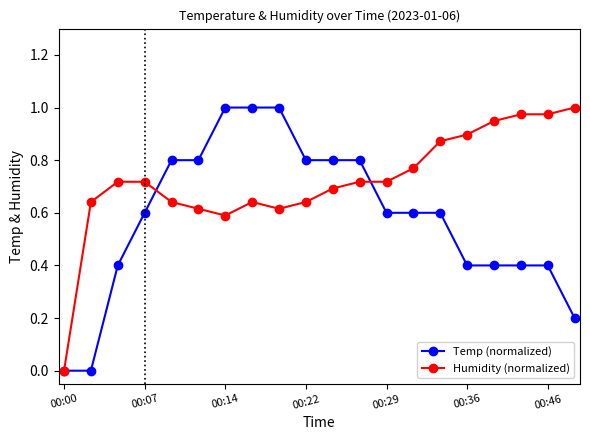

Which series has the largest total across all categories?

Humidity (normalized)